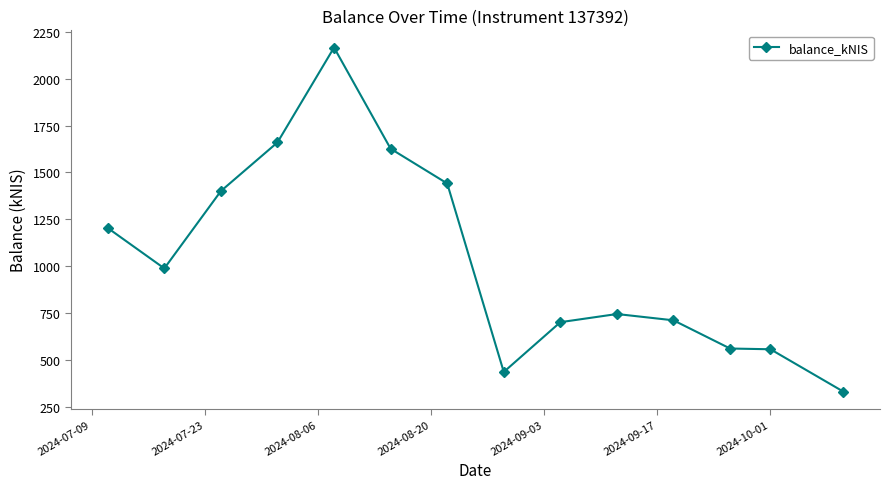

What is the value of the 2nd point from the left?

988.4